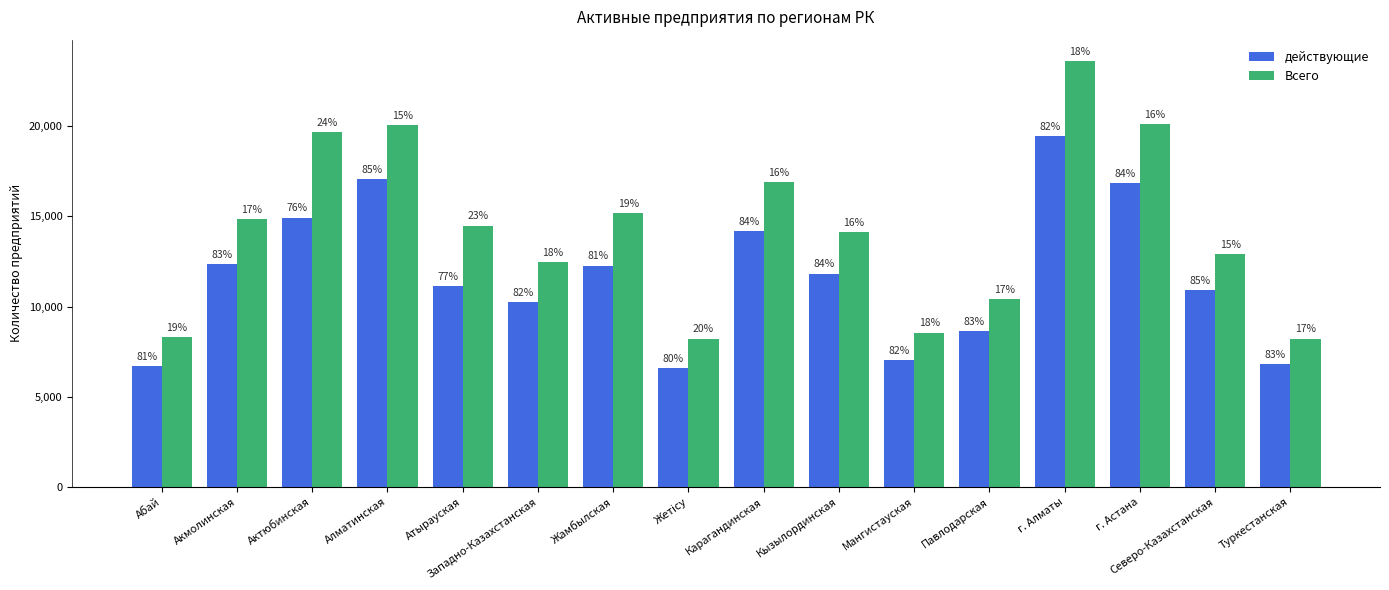

Does the chart contain stacked bars?

No